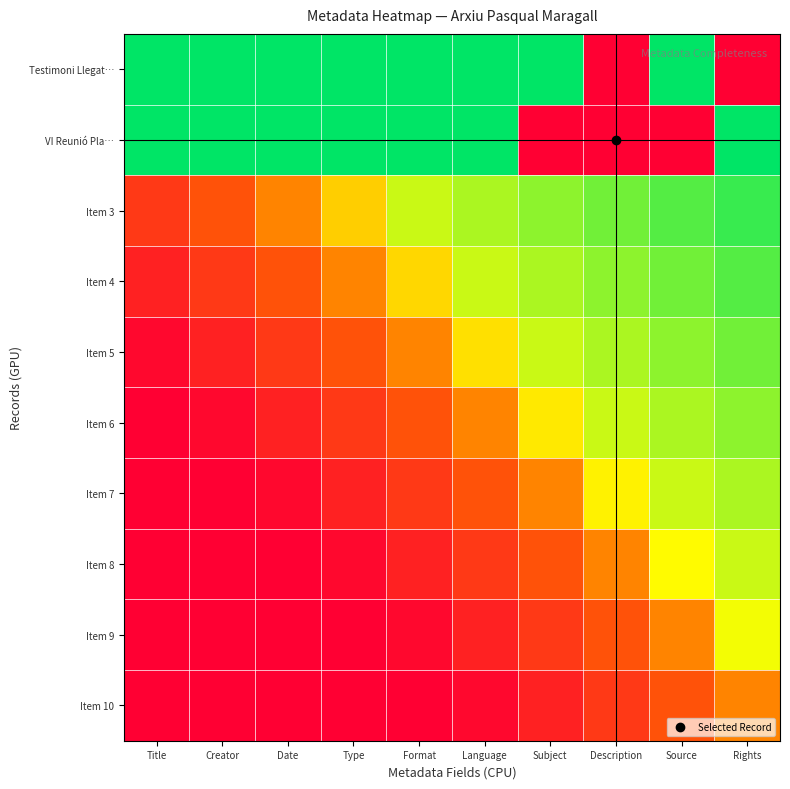

At which category does the chart reach its peak across all series?

Title